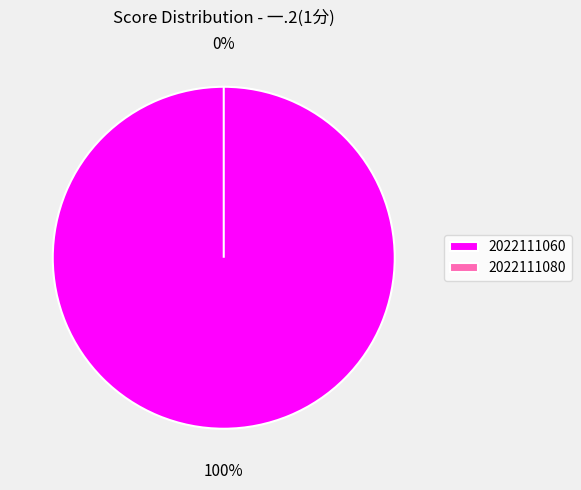

Which category has the smallest portion of the pie?

2022111080